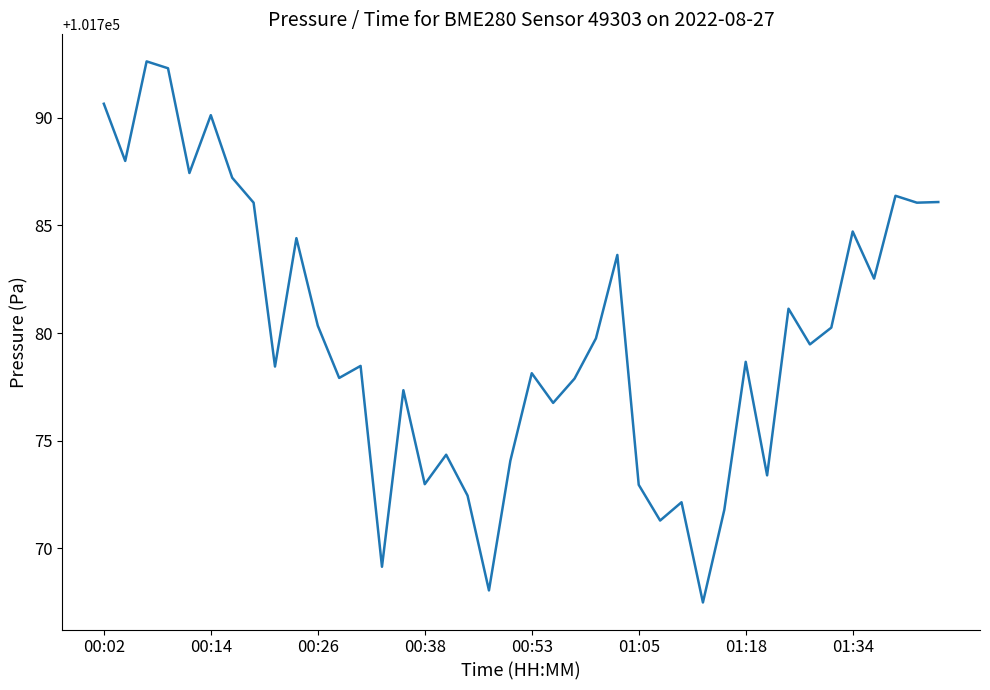

What is the greatest value displayed?

101792.6